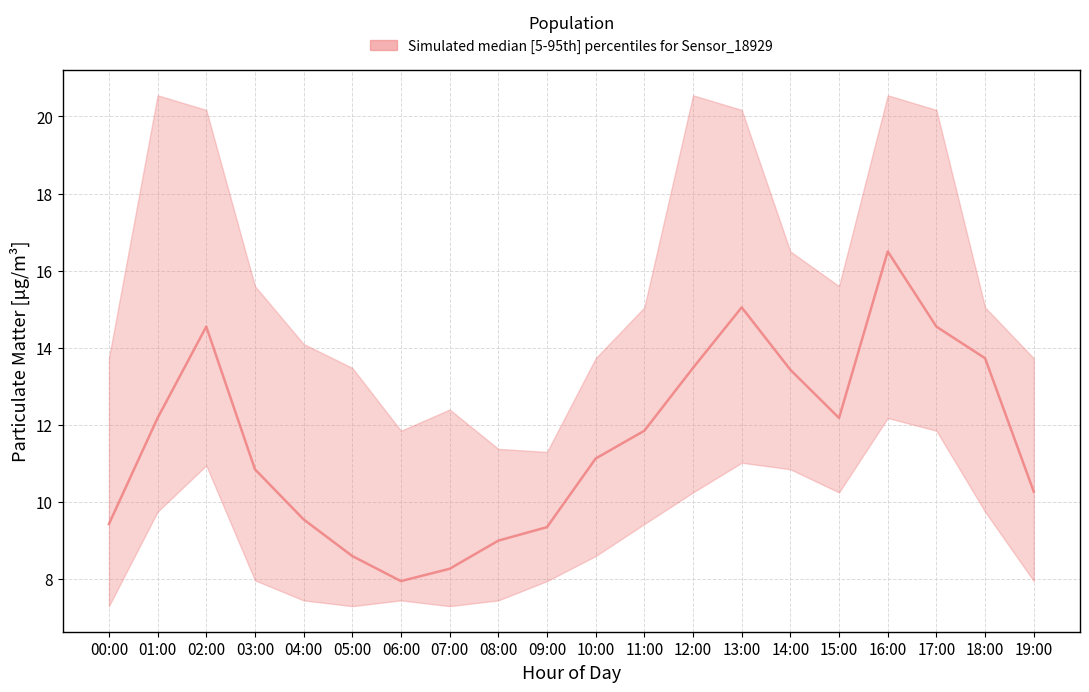

Which category has the lowest value across all series?

06:00